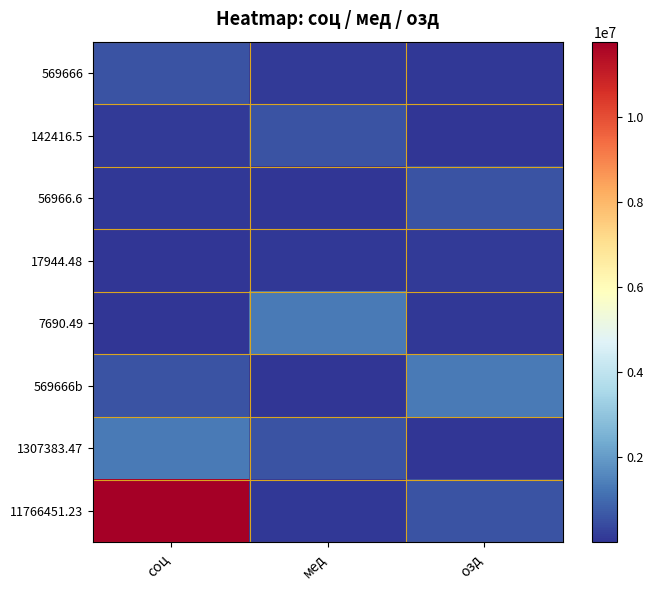

Reading left to right, extract all data points from this chart.

569666: соц=569666.0	мед=142416.5	озд=56966.6
142416.5: соц=142416.5	мед=569666.0	озд=17944.5
56966.6: соц=56966.6	мед=17944.5	озд=569666.0
17944.48: соц=17944.5	мед=56966.6	озд=142416.5
7690.49: соц=7690.5	мед=1307383.5	озд=56966.6
569666b: соц=569666.0	мед=7690.5	озд=1307383.5
1307383.47: соц=1307383.5	мед=569666.0	озд=7690.5
11766451.23: соц=11766451.2	мед=56966.6	озд=569666.0